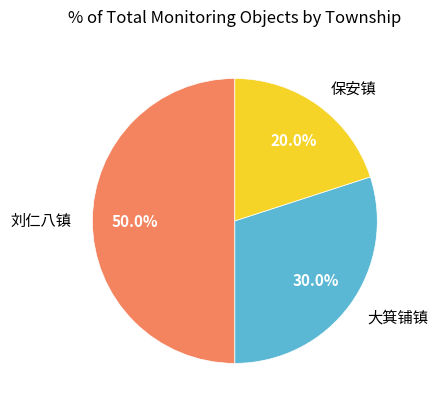

To the nearest percent, what is the average slice percentage?

33%